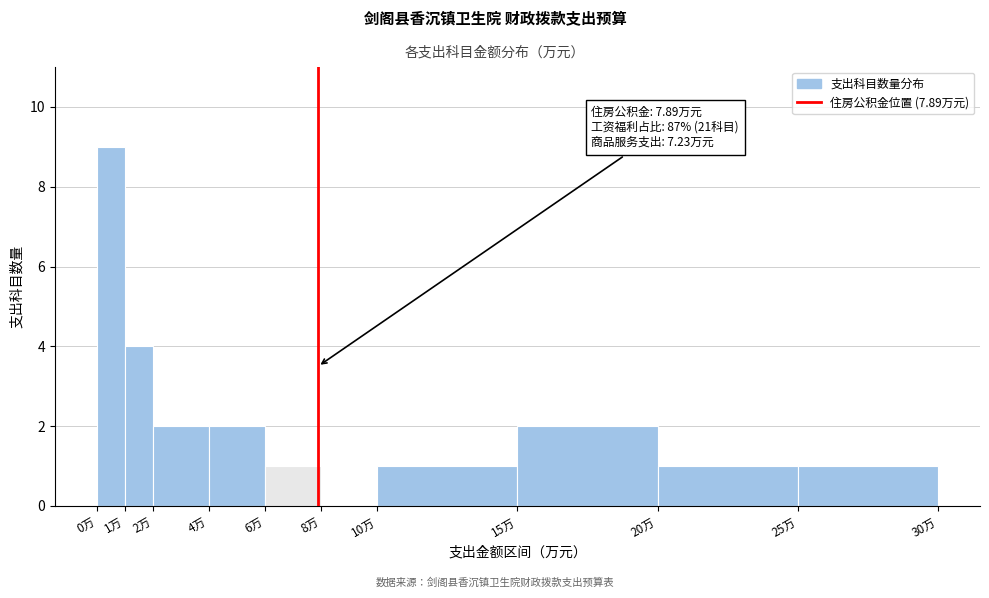

Over which range of the x-axis is the bar tallest?

0 to 1